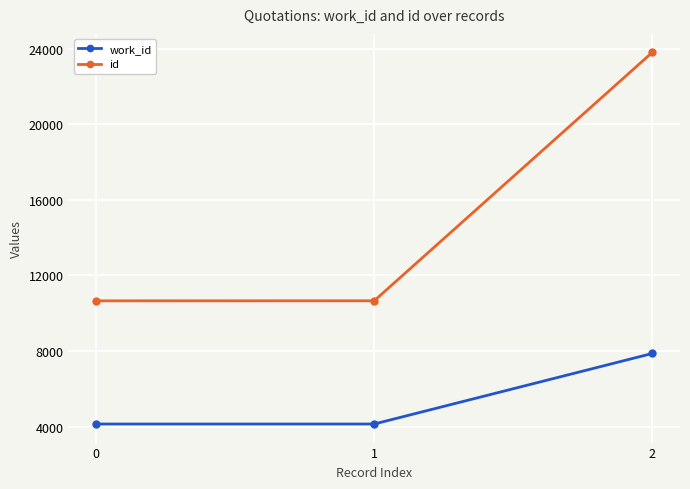

At which label is id closest to 17229?

1